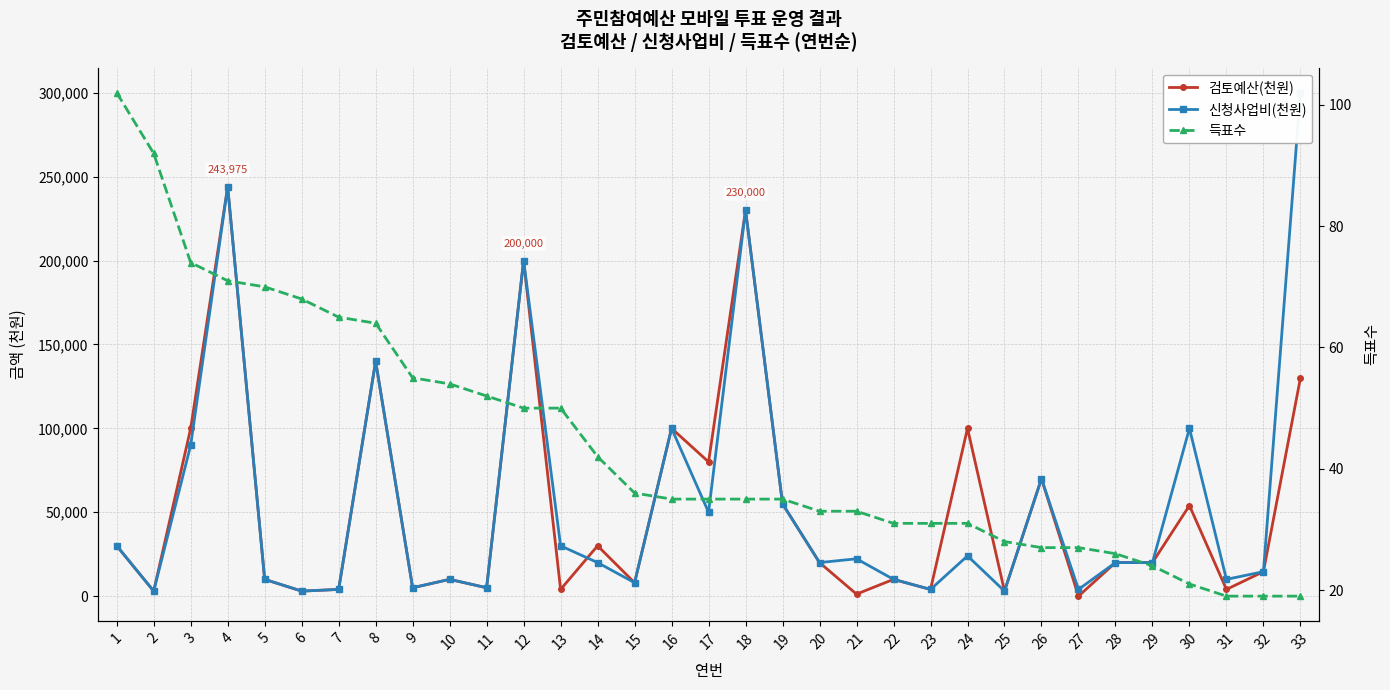

True or false: 득표수 has a value of 92 at 2.

True